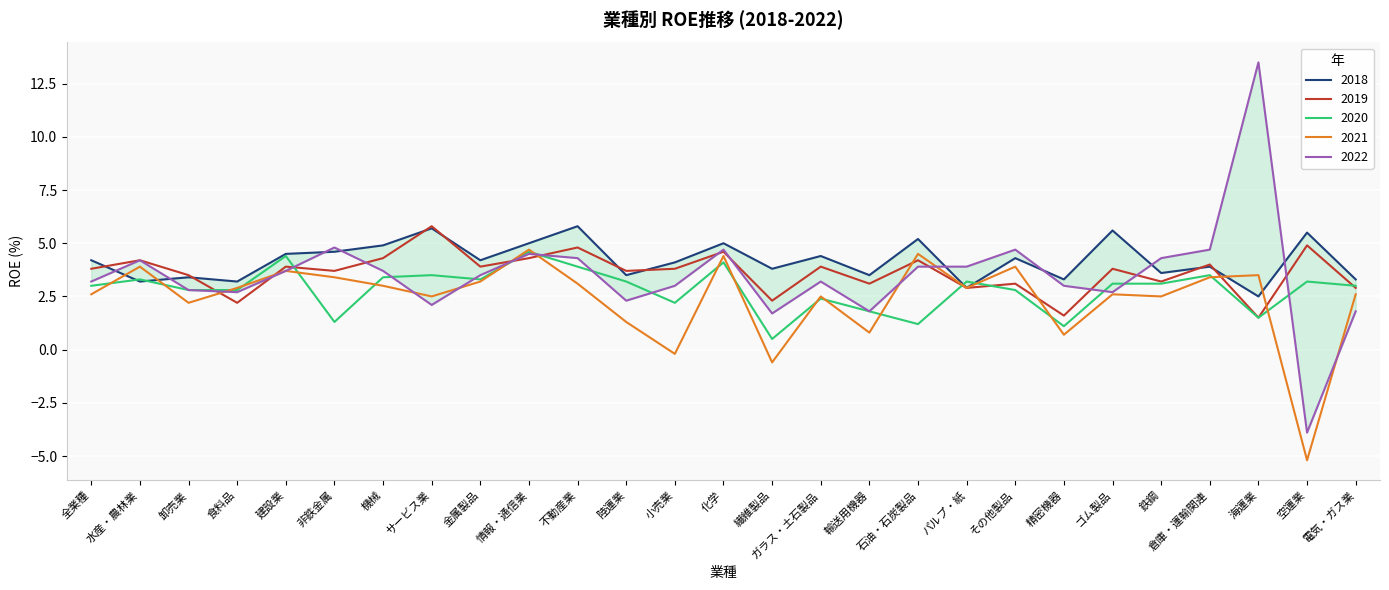

Which series has the widest spread of values?

2022